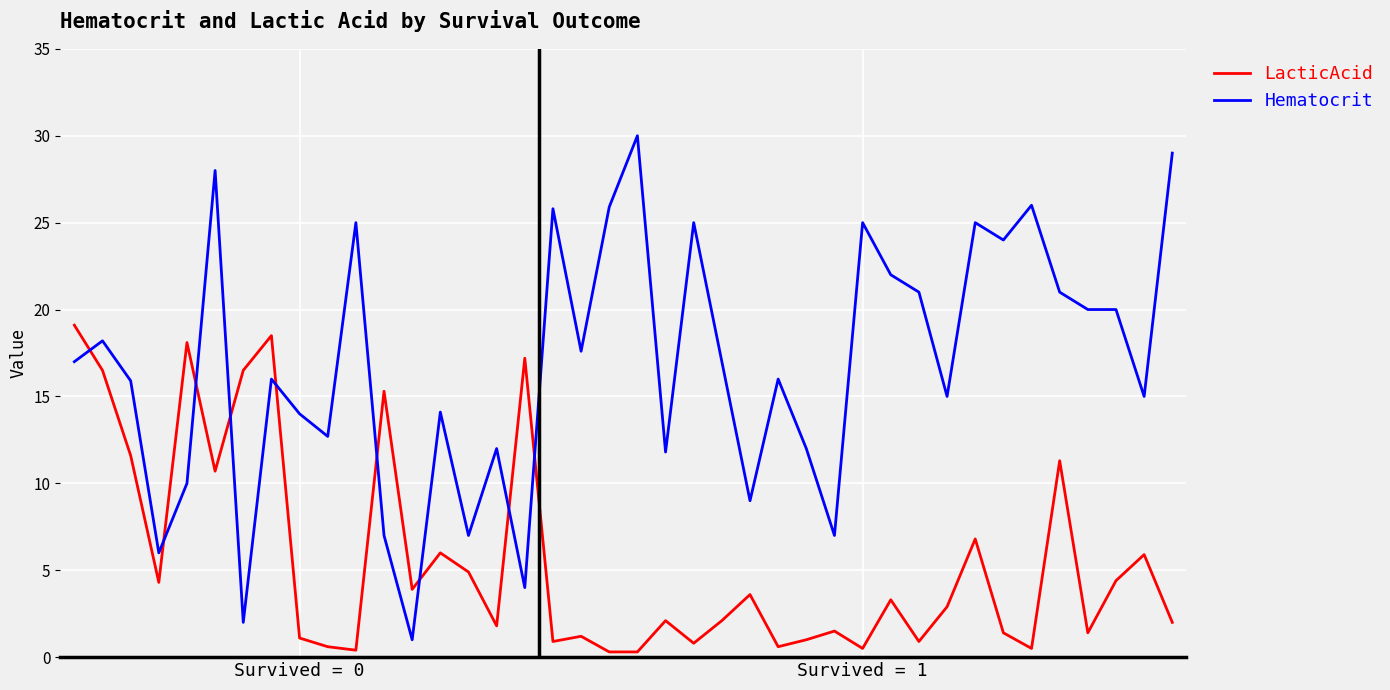

Which series has the widest spread of values?

Hematocrit